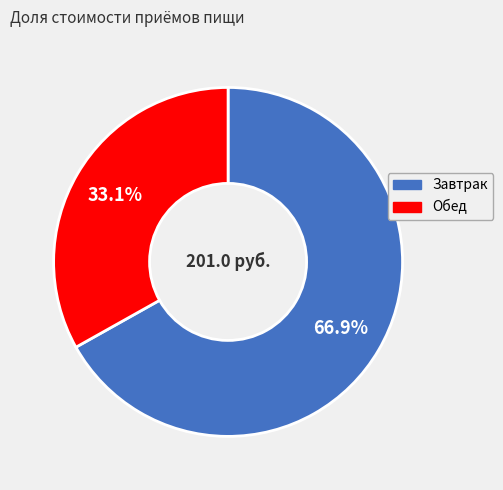

Which category has the biggest portion of the pie?

Завтрак